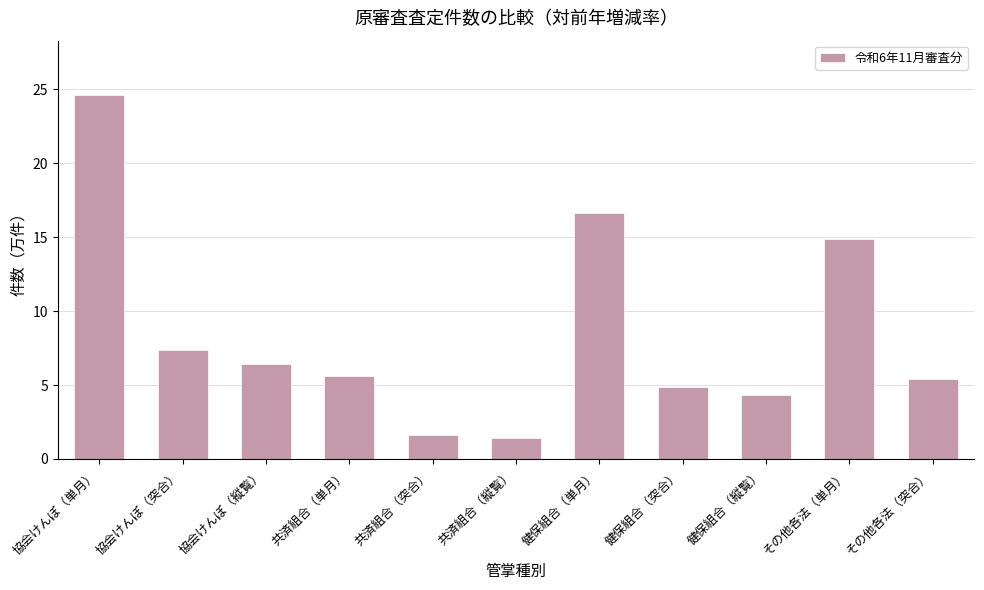

How many bars are there in total?

11